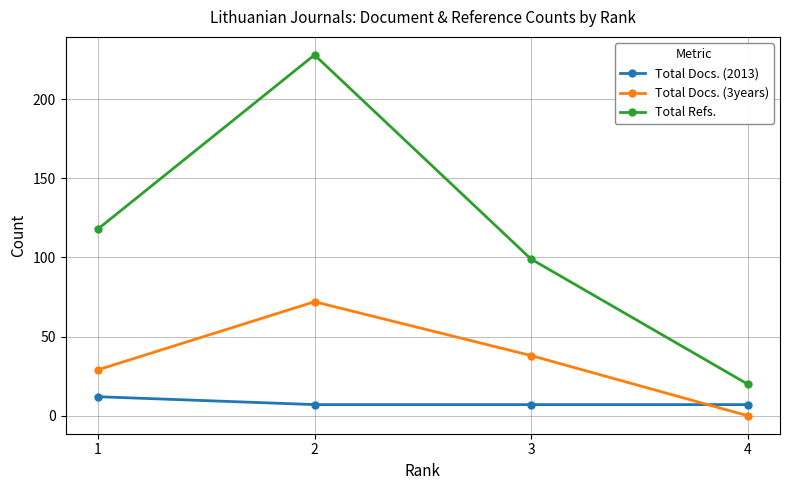

True or false: Total Docs. (3years) has more than 2 interior local peaks.

False